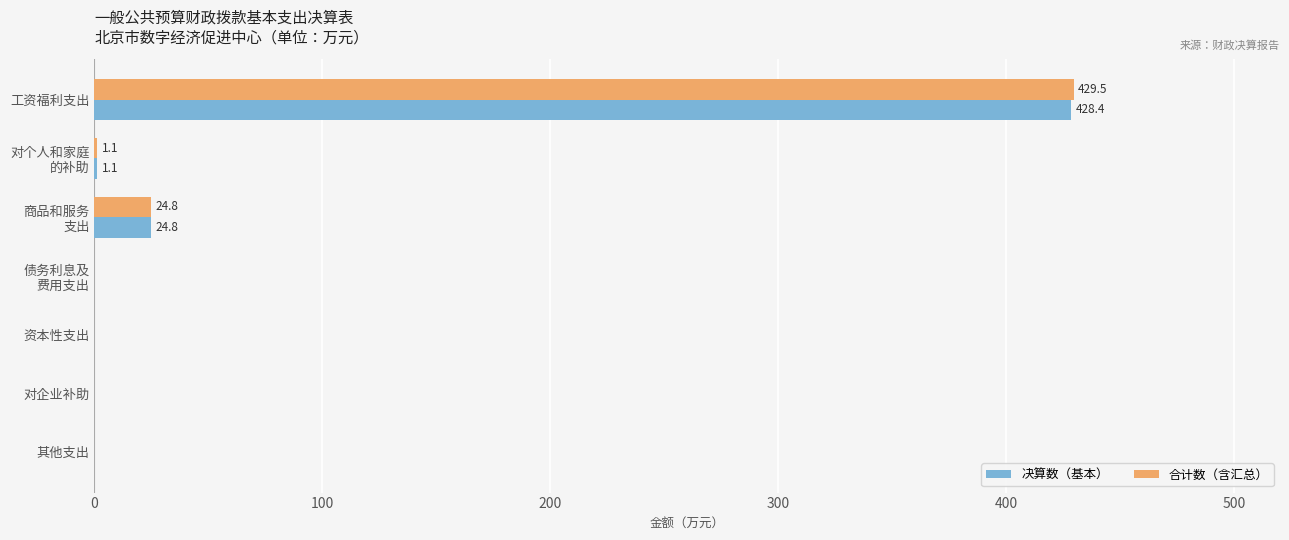

The 合计数（含汇总） series shows 0.0 at 对企业补助. True or false?

True